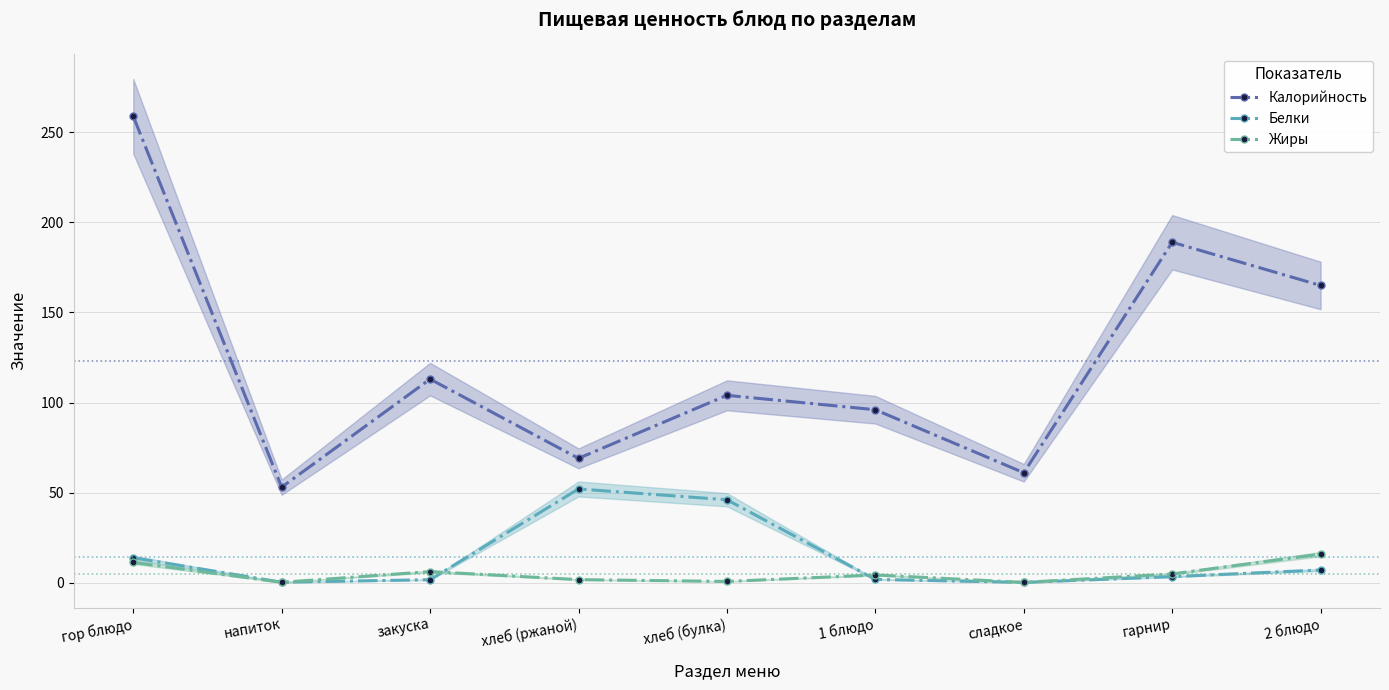

Reading left to right, transcribe all the data shown in this chart.

Калорийность: 259.0	53.0	113.0	69.0	104.0	96.0	61.0	189.0	165.0
Белки: 13.8	0.2	1.6	52.0	46.0	1.8	0.1	3.3	7.0
Жиры: 11.2	0.1	6.1	1.6	0.6	4.2	0.1	4.8	15.8